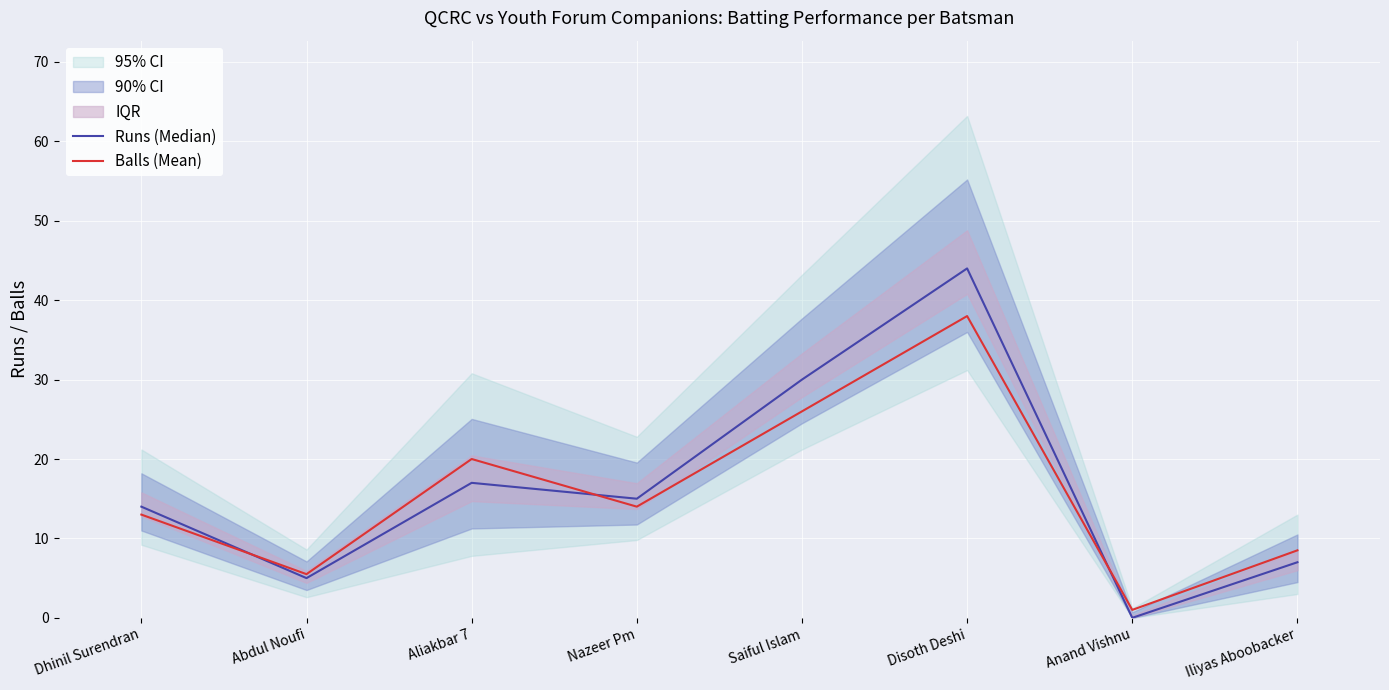

What is the spread (max minus min) of values at Dhinil Surendran?

1.0